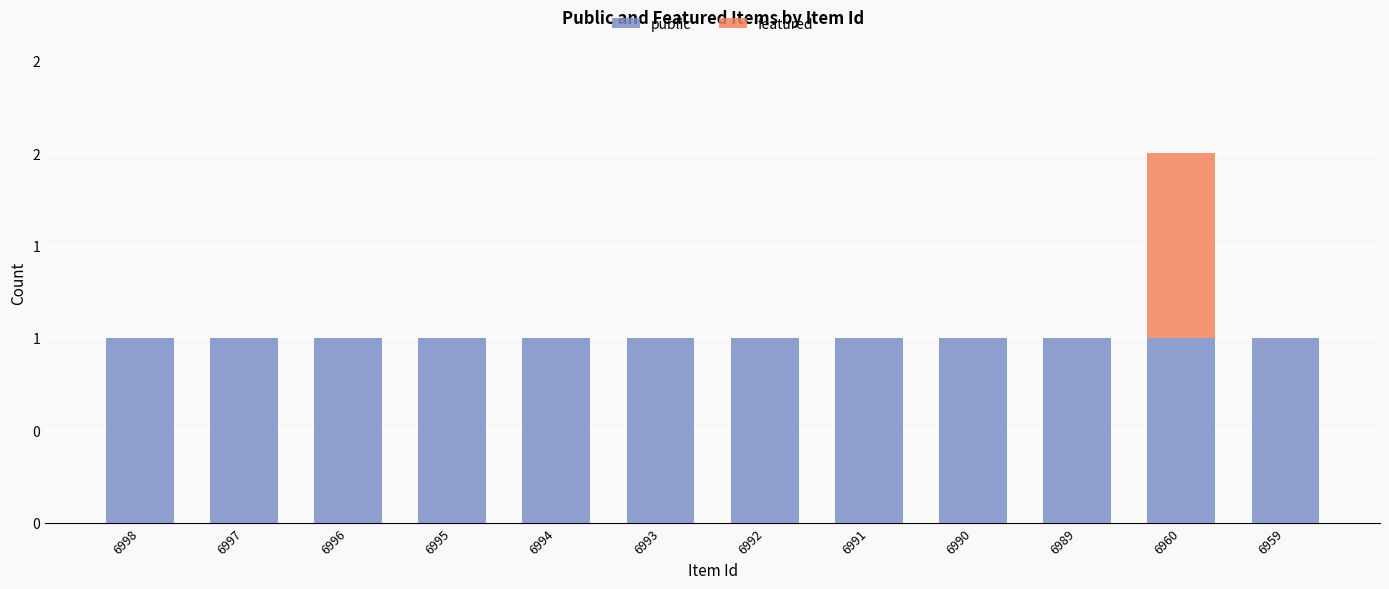

Are the bars horizontal?

No